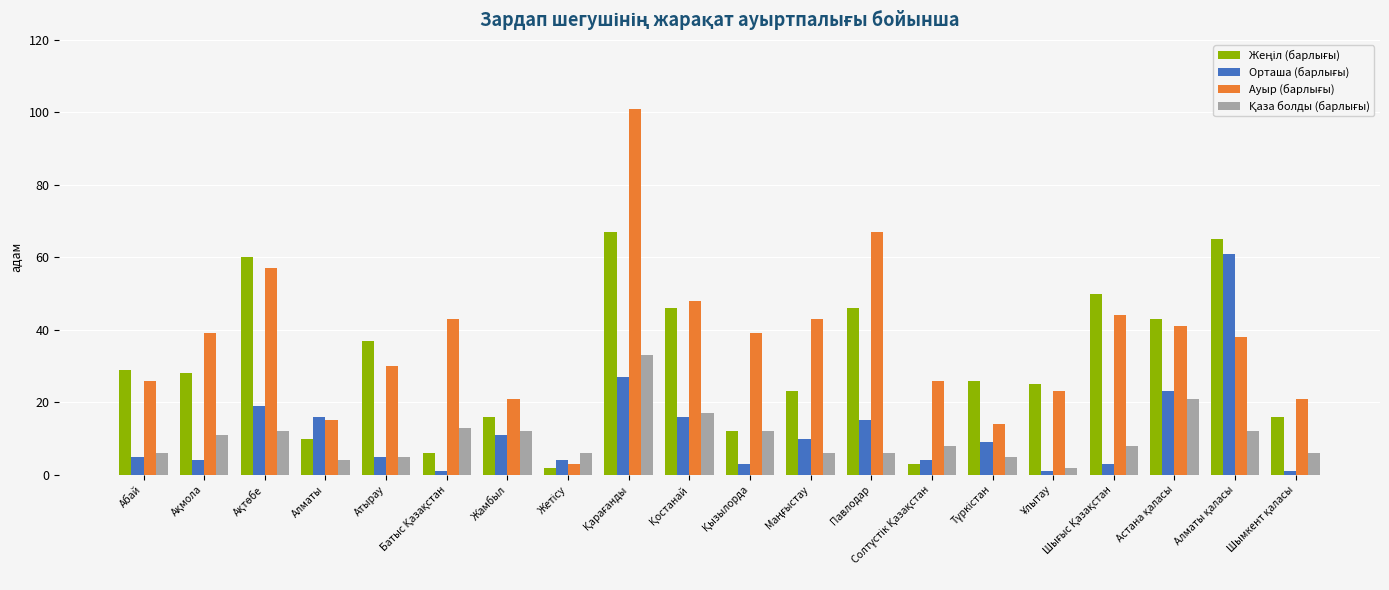

At how many categories does at least one series exceed 53?

4